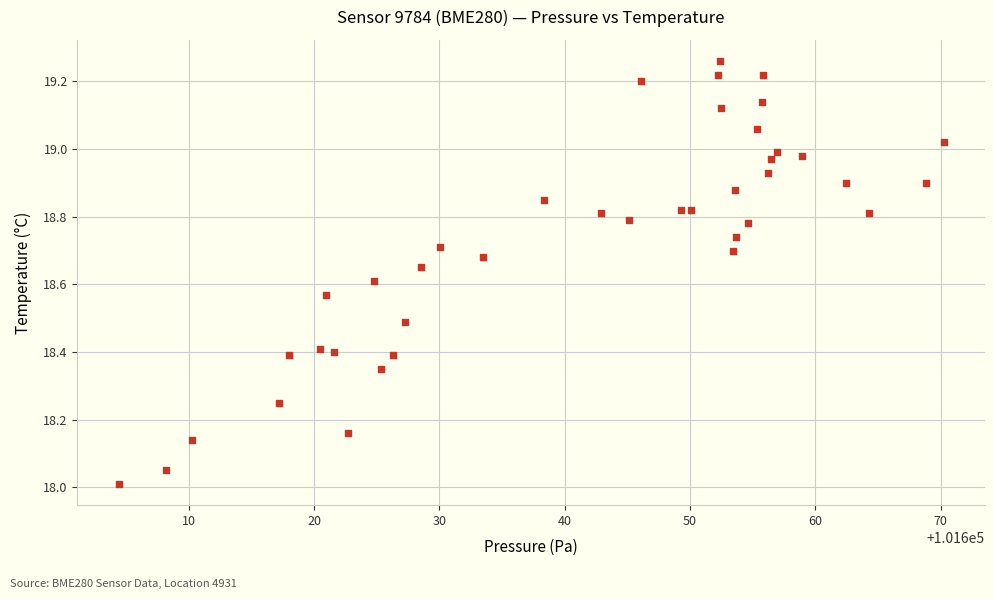

What is the range of X values (max minus min)?

65.8